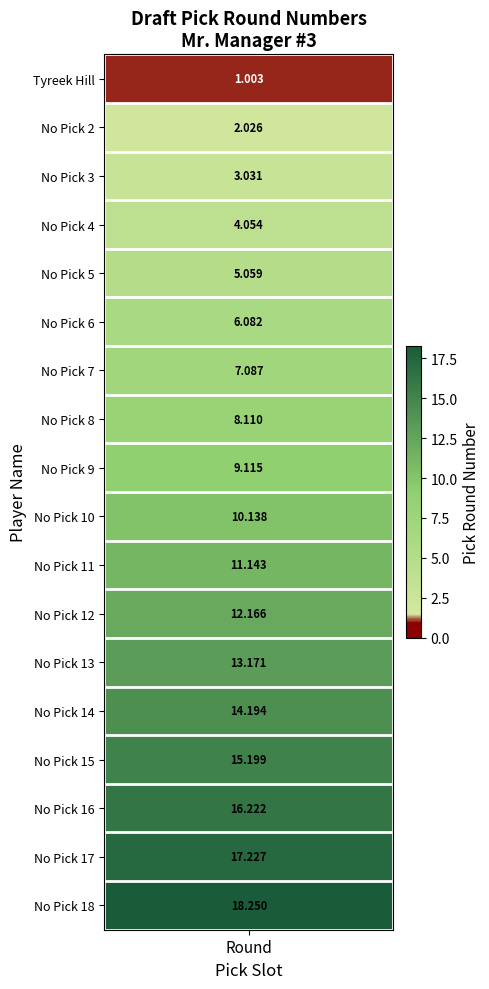

Which series has the largest total across all categories?

No Pick 18